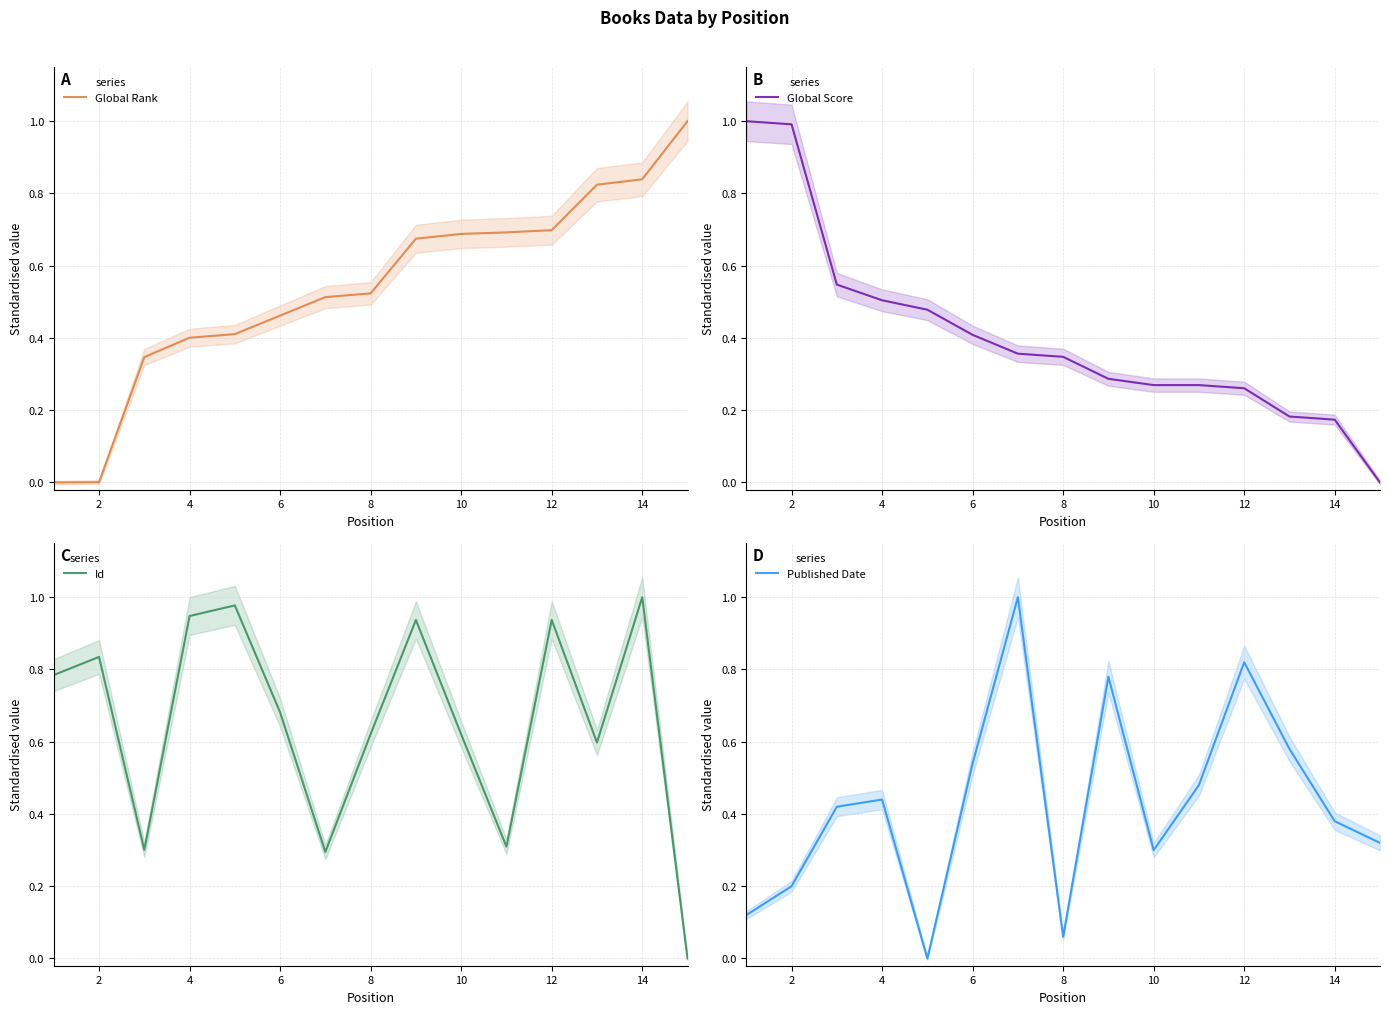

Is it true that Global Rank equals 0.3 at 12?

False